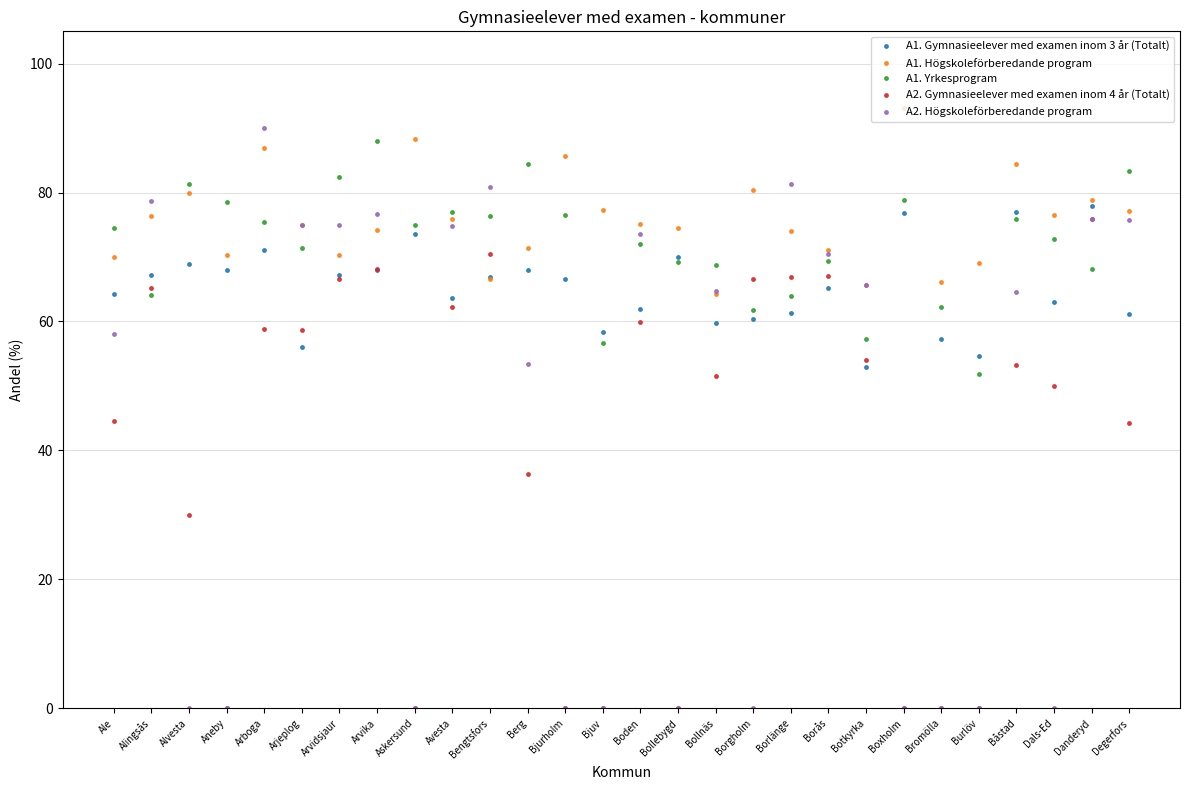

What is the label of the 25th point from the right?

Aneby